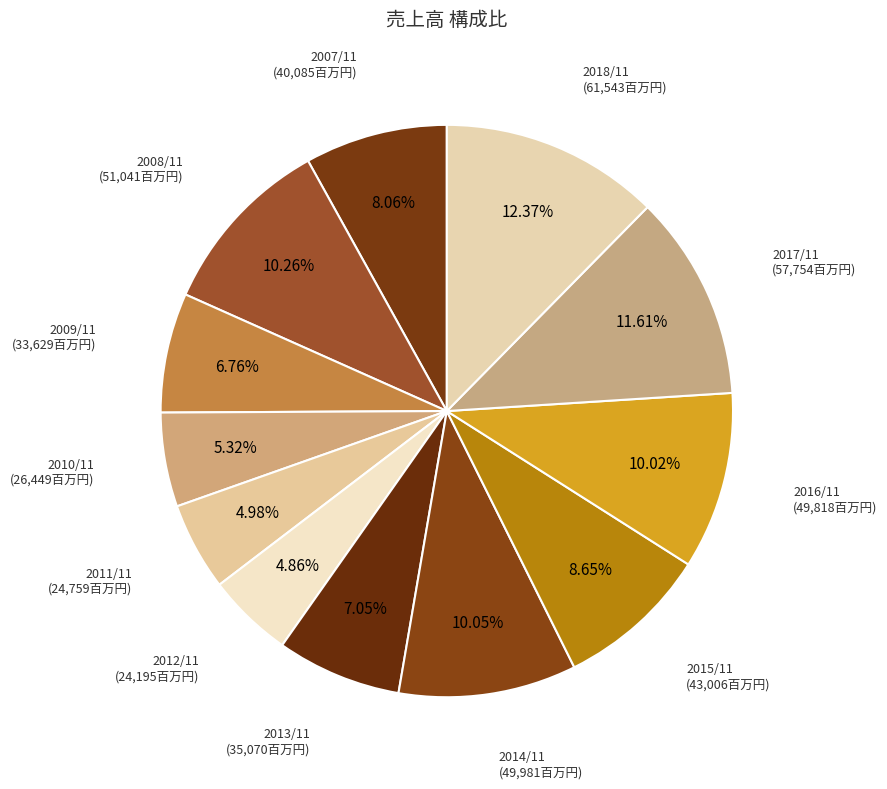

The 2014/11 slice represents 10% of the pie. True or false?

True